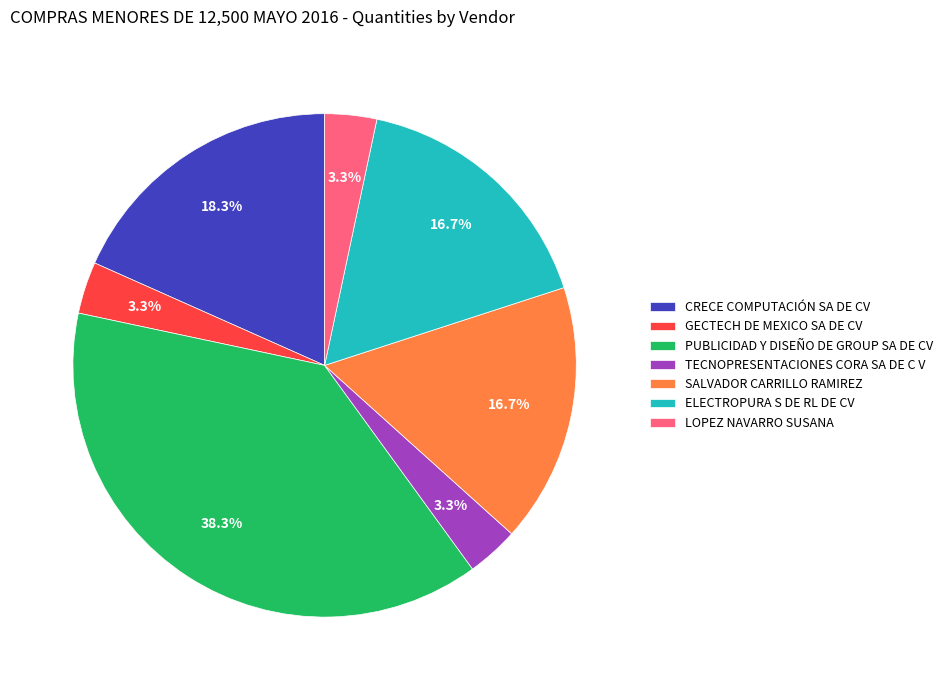

To the nearest percent, what percentage of the pie is ELECTROPURA S DE RL DE CV?

17%